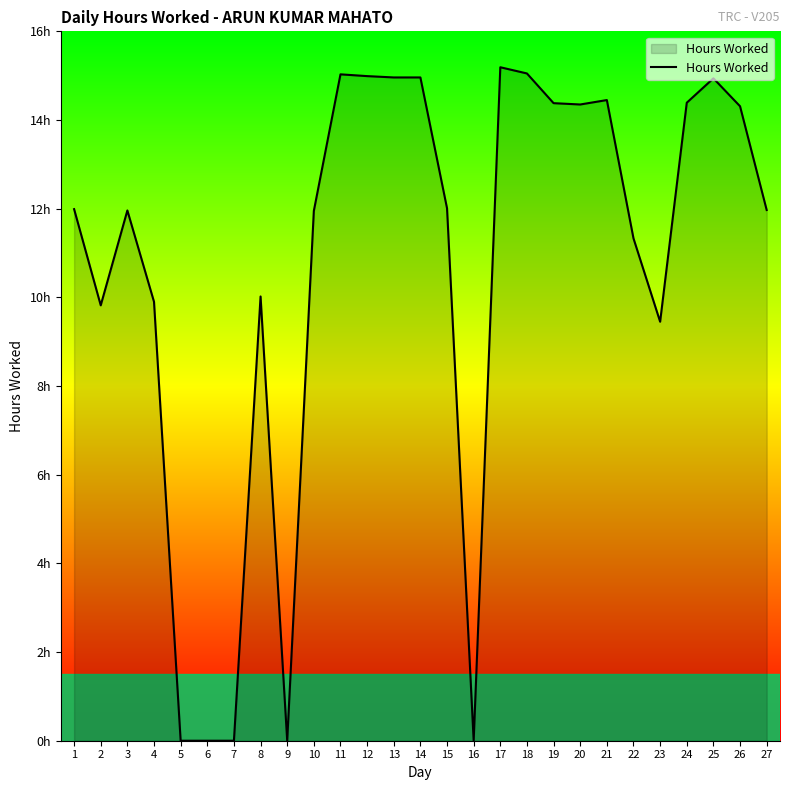

The chart shows a value of 15.0 at 12. True or false?

True